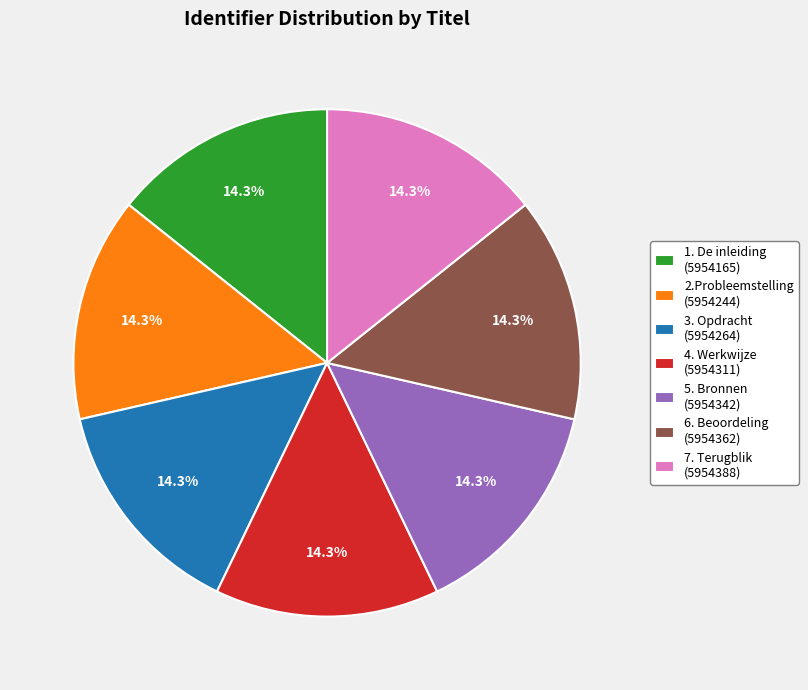

Approximately how many times larger is the value at 4. Werkwijze (5954311) compared to 5. Bronnen (5954342)?

1.0